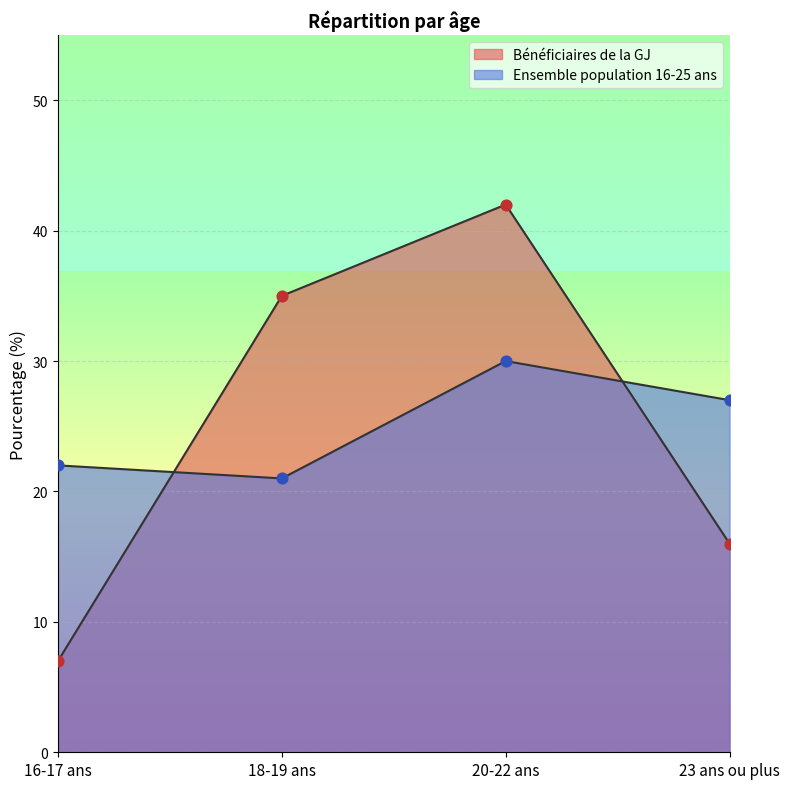

Which series contains the lowest Y value?

Bénéficiaires de la GJ